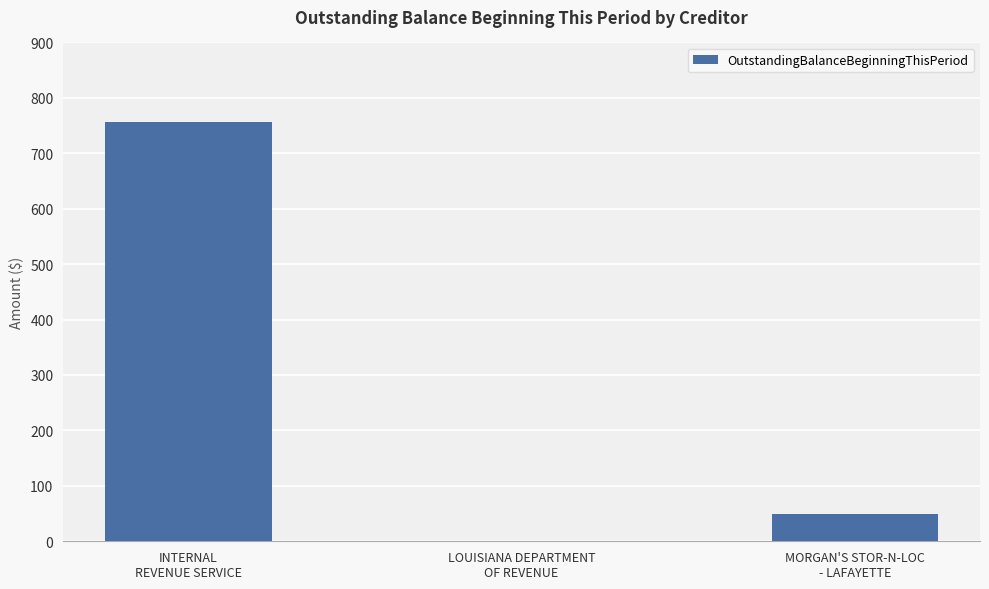

The value at INTERNAL
REVENUE SERVICE is 1162. True or false?

False